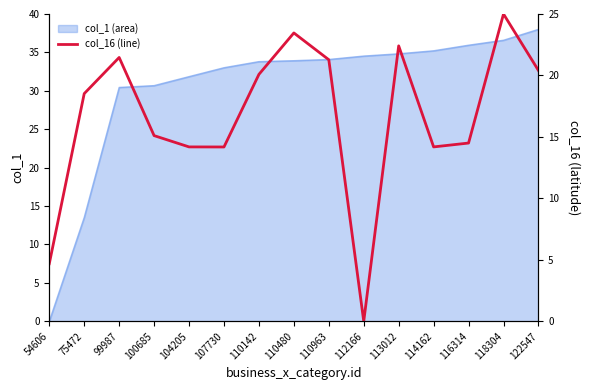

Read the value at 100685.

15.1